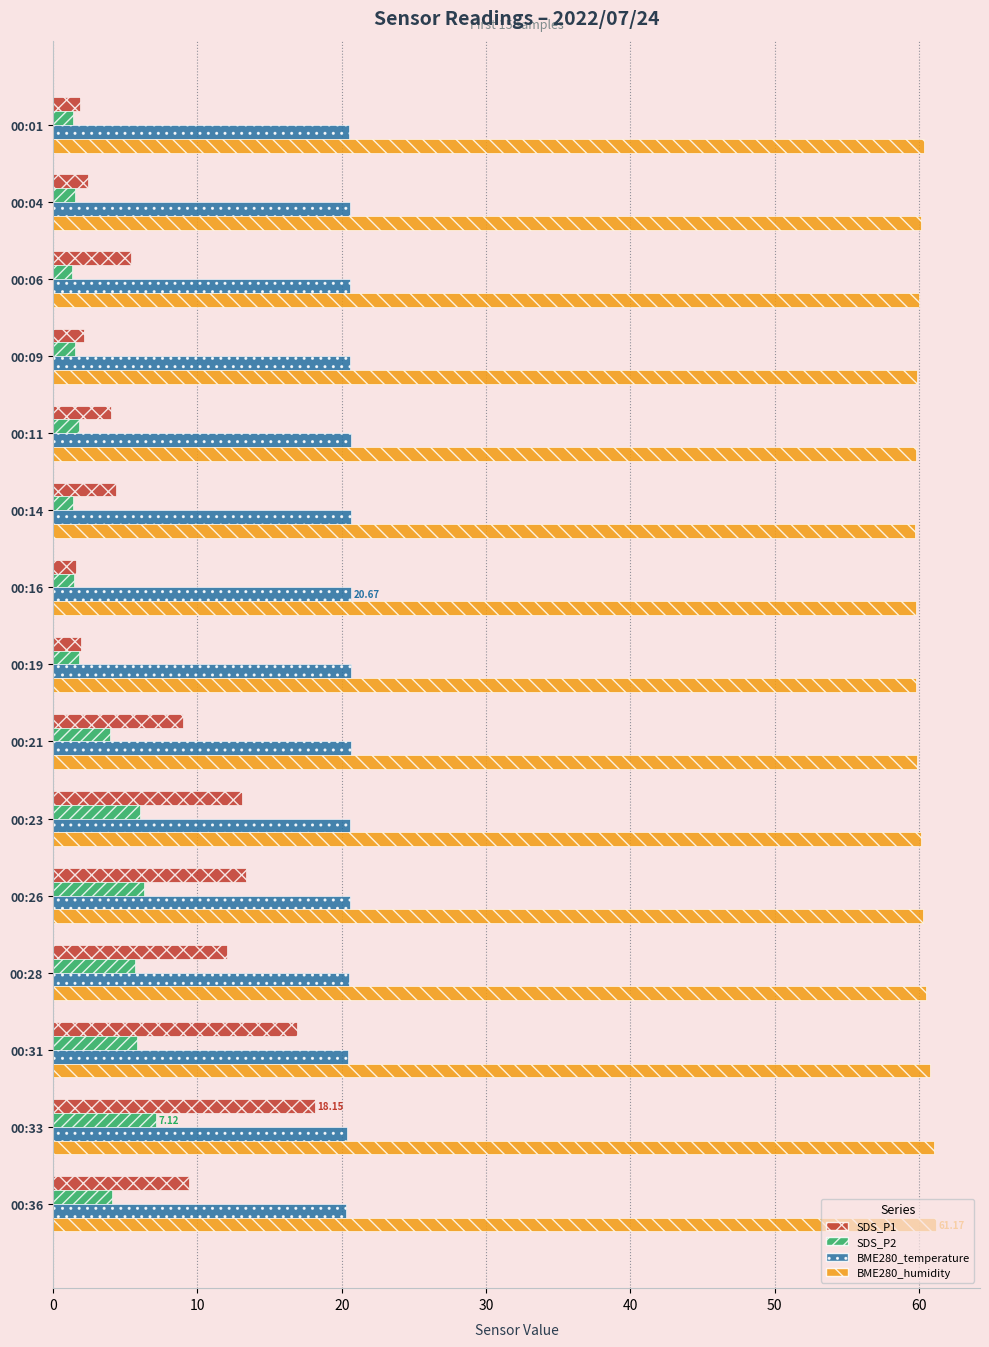

What is the difference between the highest and lowest values at 00:28?

54.8